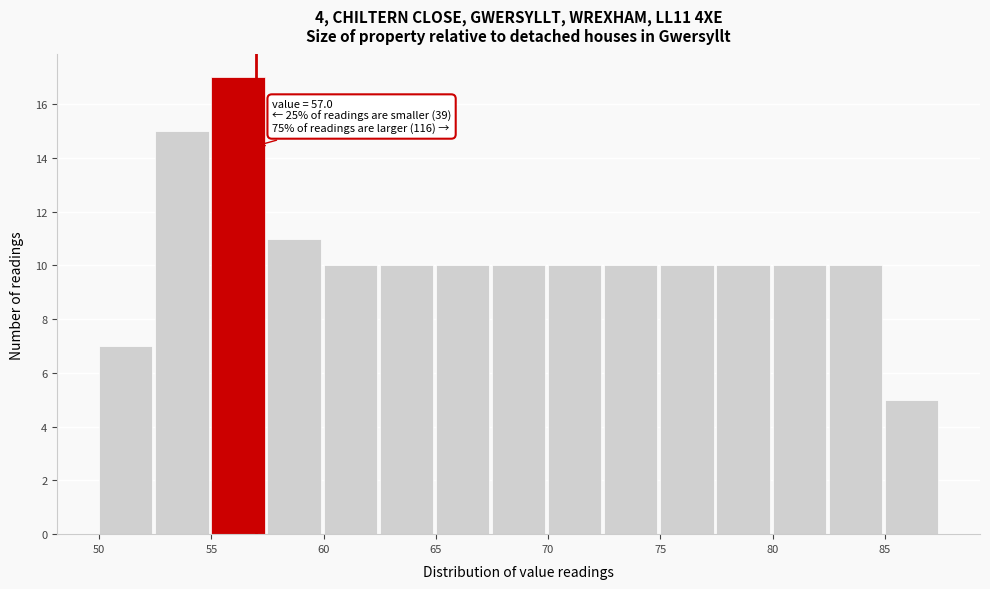

Over which range of the x-axis is the bar tallest?

55.0 to 57.5